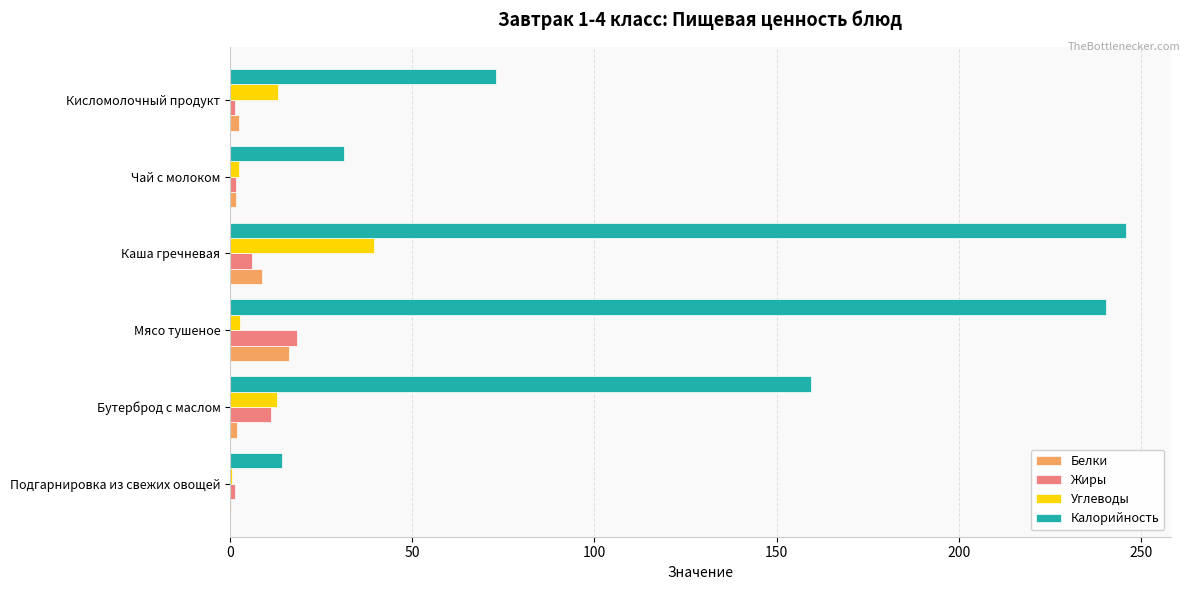

What is the sum of all Углеводы values?

71.0